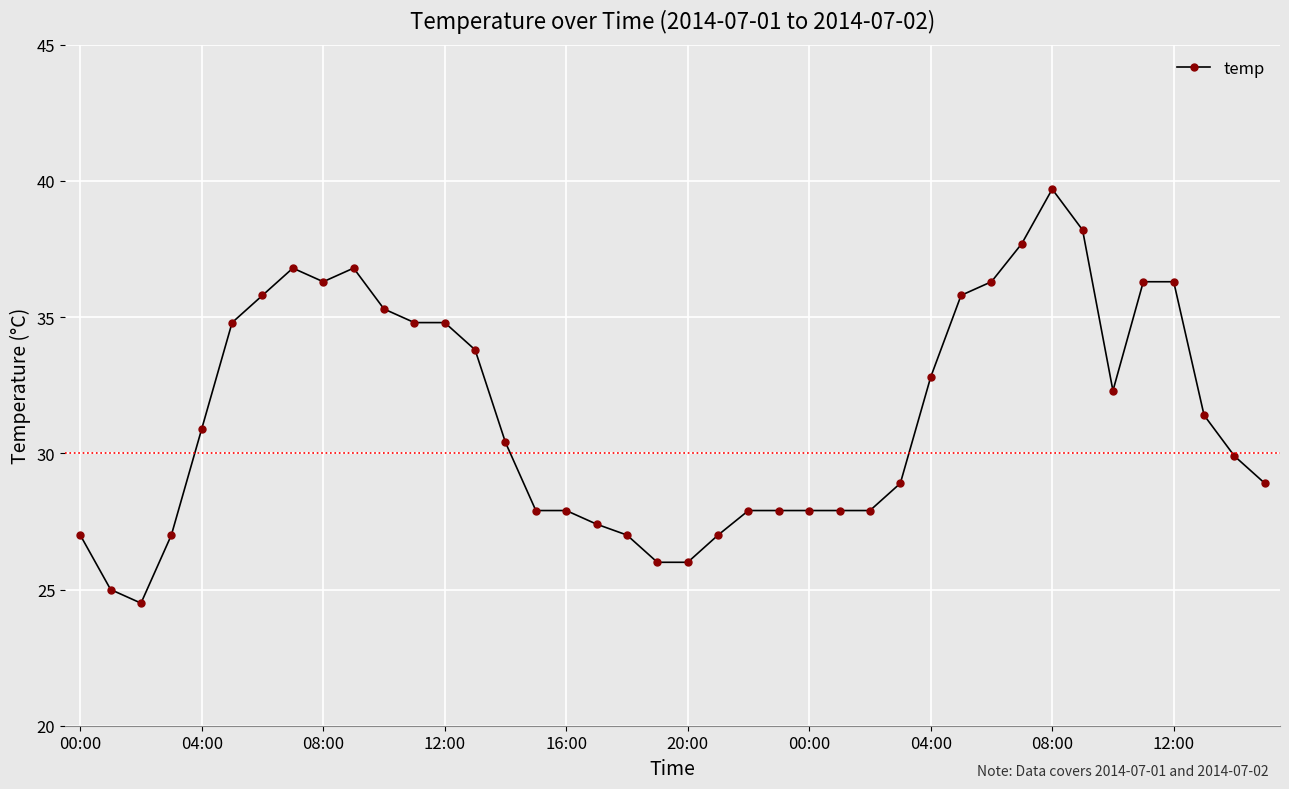

What is the value of the 3rd point from the left?

24.5